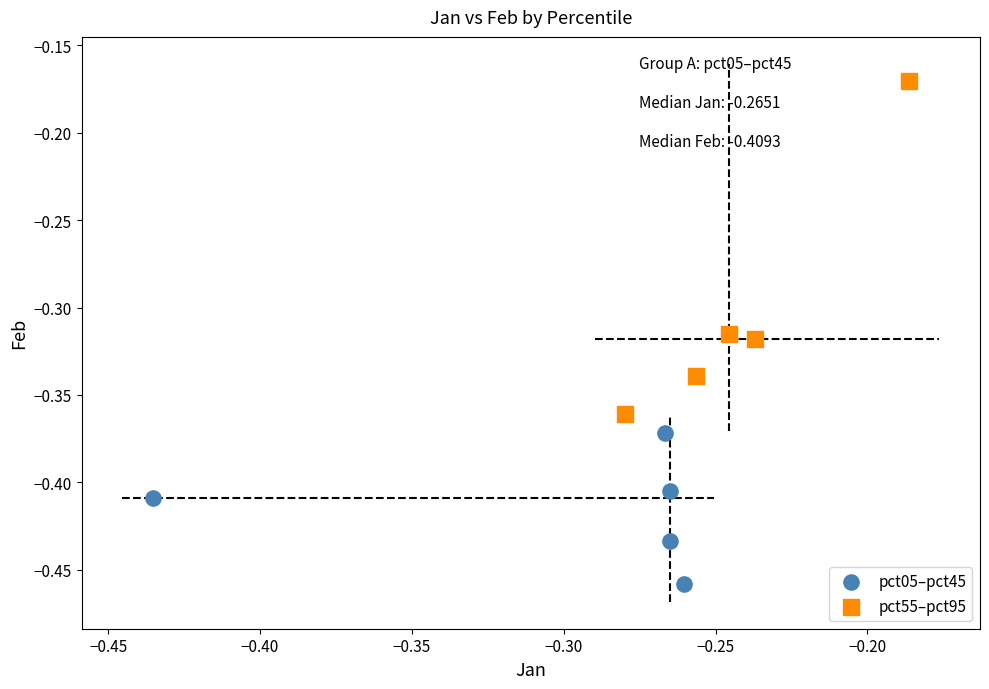

Which series has the largest Y range (max minus min)?

pct55–pct95